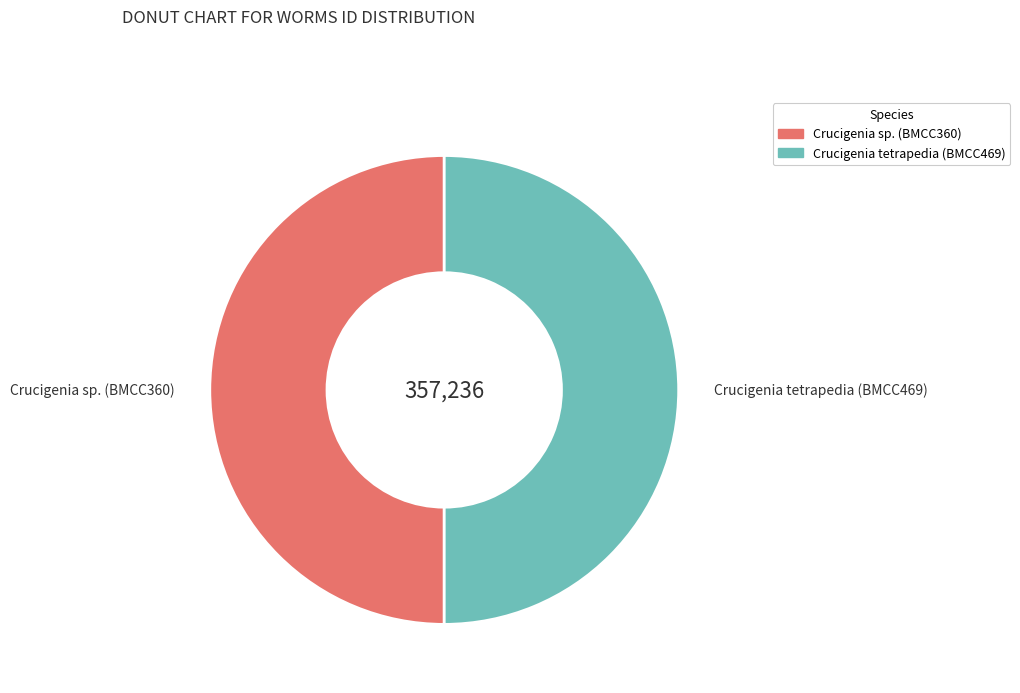

Is the sum of Crucigenia sp. (BMCC360) and Crucigenia tetrapedia (BMCC469) greater than half?

Yes